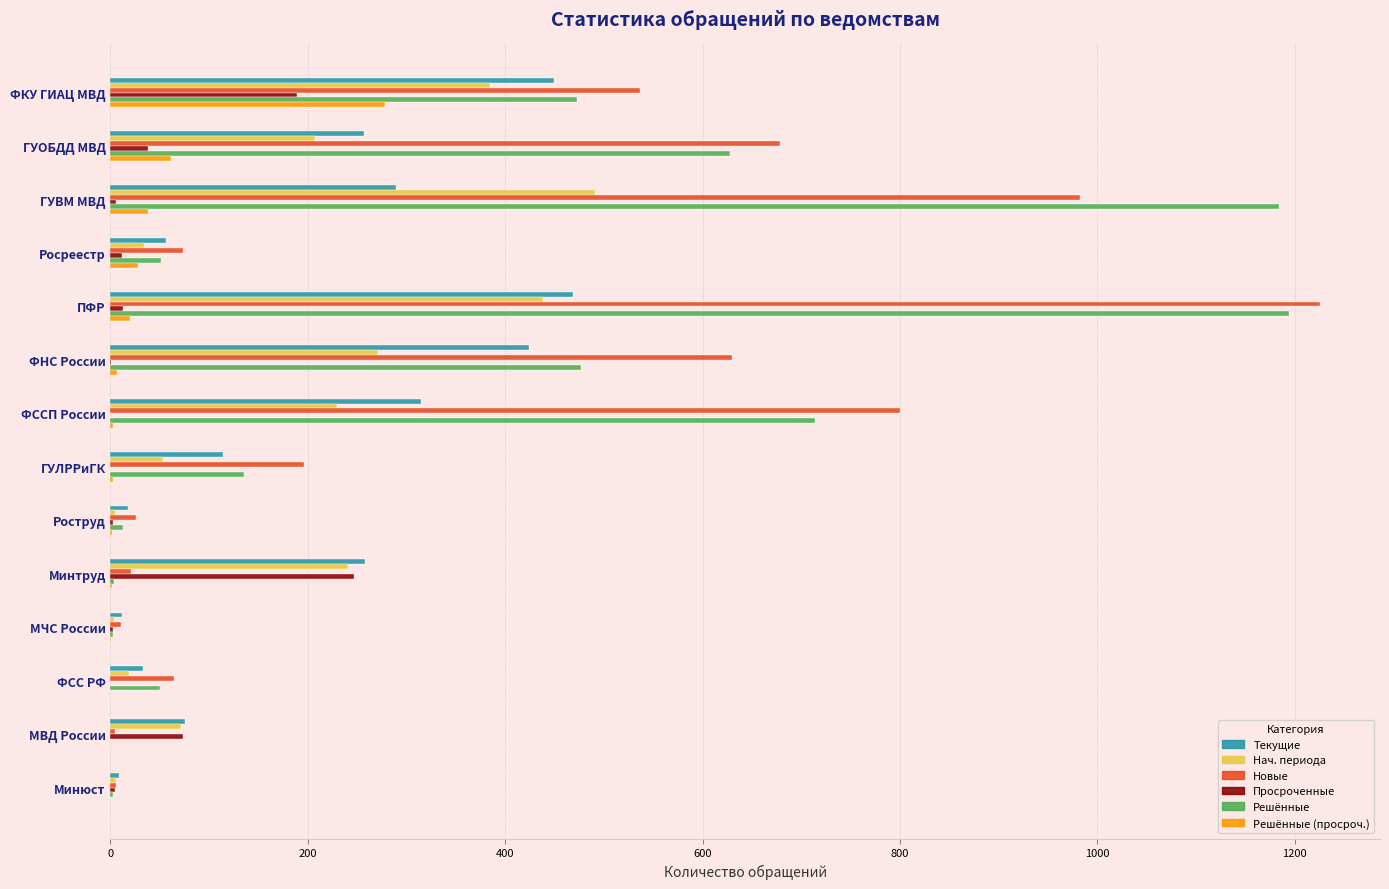

At which category is the sum across all series the highest?

ПФР